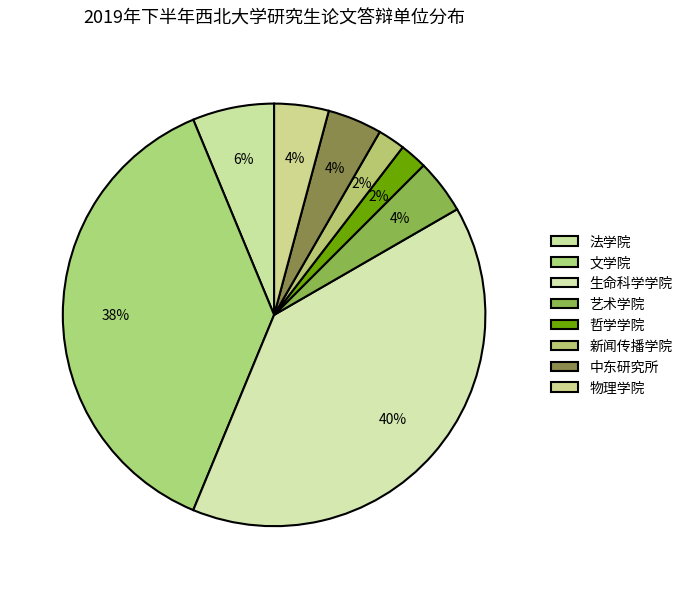

How many slices are in this pie chart?

8